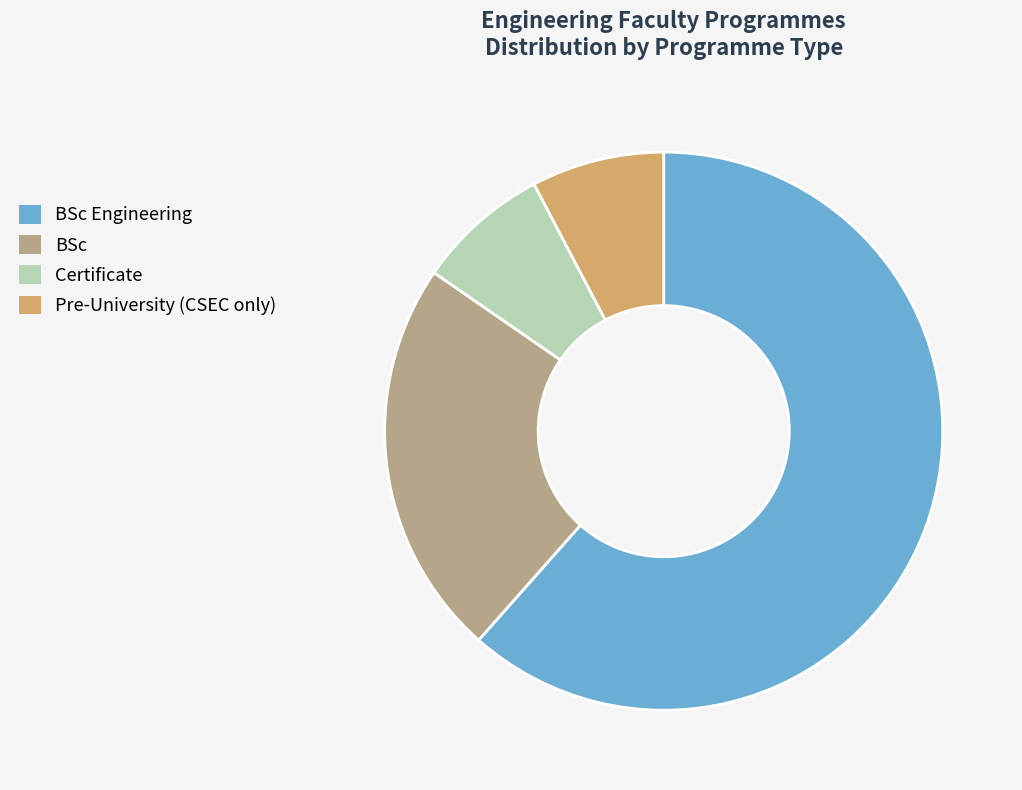

What is the largest slice in the pie chart?

BSc Engineering